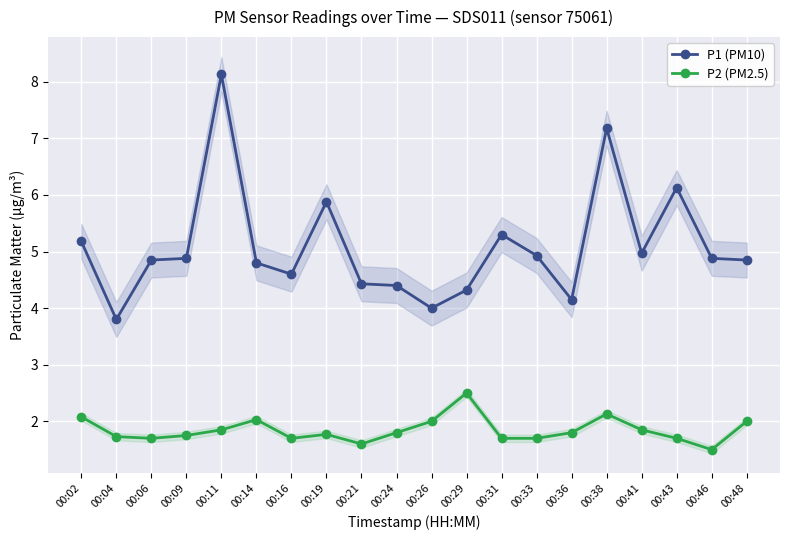

True or false: P2 (PM2.5) and P1 (PM10) cross at least once.

False